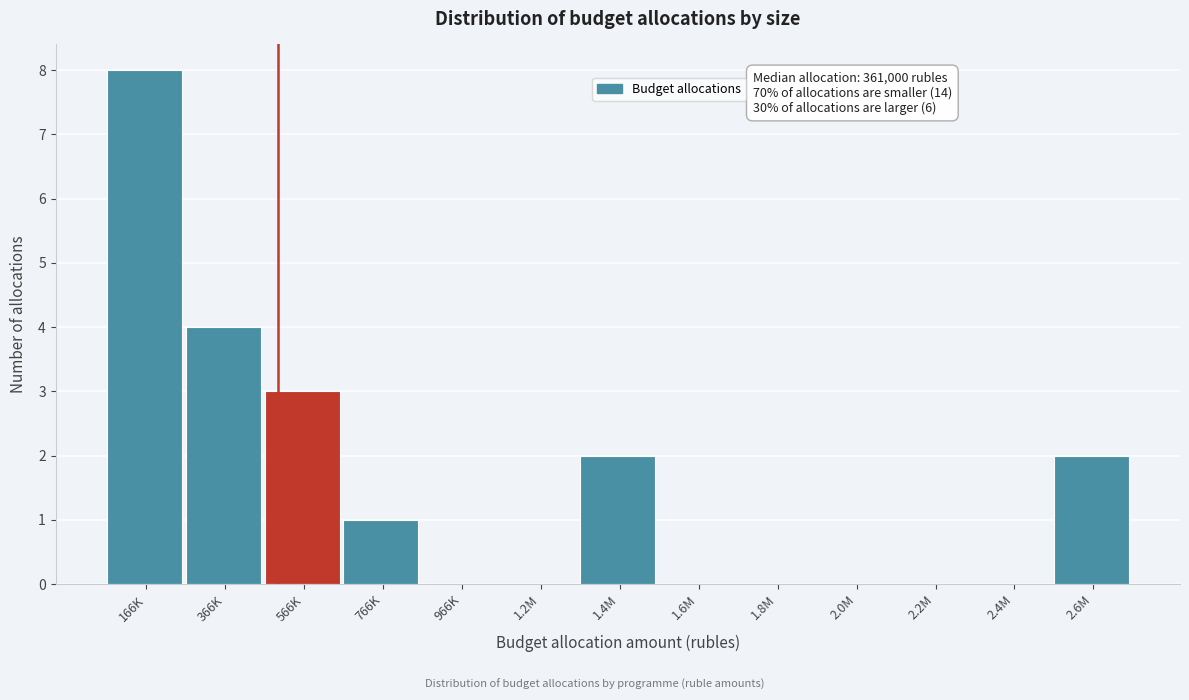

Reading left to right, list all the values displayed in this chart.

166K=8	366K=4	566K=3	766K=1	966K=0	1.2M=0	1.4M=2	1.6M=0	1.8M=0	2.0M=0	2.2M=0	2.4M=0	2.6M=2